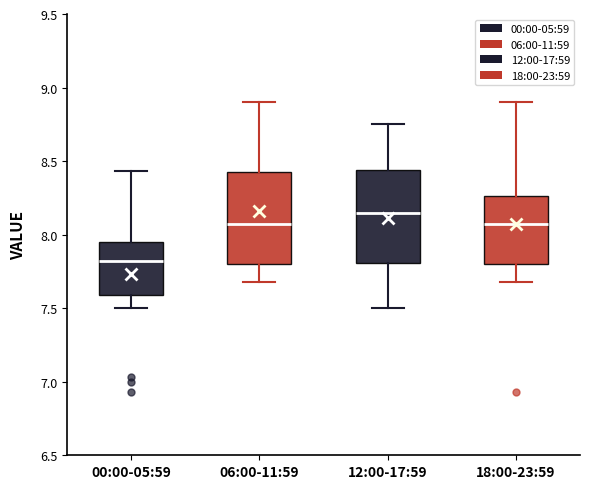

Reading left to right, read every box against the y-axis: the position of its median line, the range the box covers, and the ends of its whiskers. The values are not printed on the chart, so give them approximately, as read against the axis.

00:00-05:59: median 7.80, box 7.60 to 7.95, whiskers 7.50 to 8.45
06:00-11:59: median 8.05, box 7.80 to 8.45, whiskers 7.70 to 8.90
12:00-17:59: median 8.15, box 7.80 to 8.45, whiskers 7.50 to 8.75
18:00-23:59: median 8.05, box 7.80 to 8.25, whiskers 7.70 to 8.90